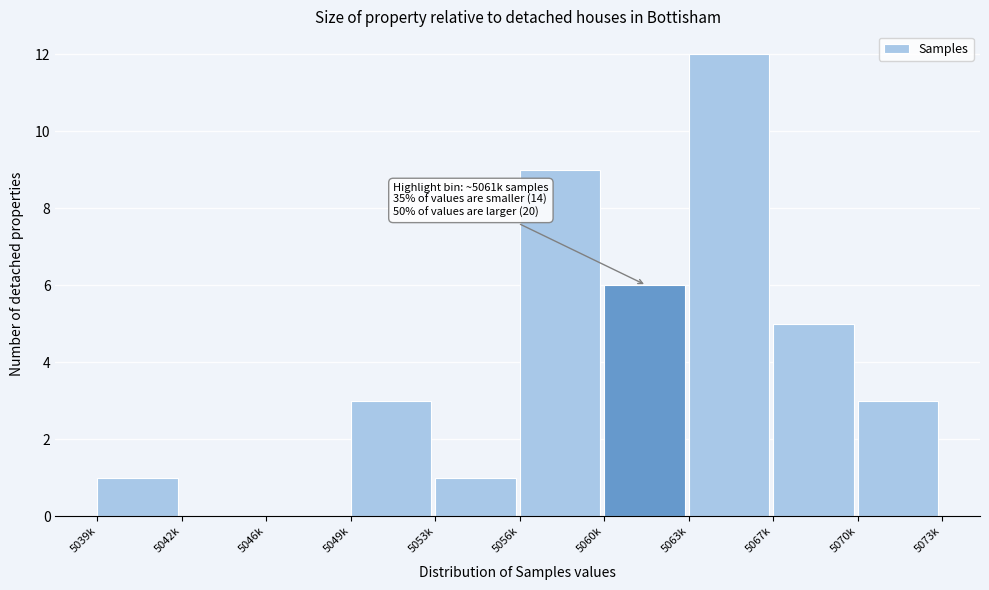

Reading right to left, transcribe all the data shown in this chart.

5070k=3	5067k=5	5063k=12	5060k=6	5056k=9	5053k=1	5049k=3	5046k=0	5042k=0	5039k=1